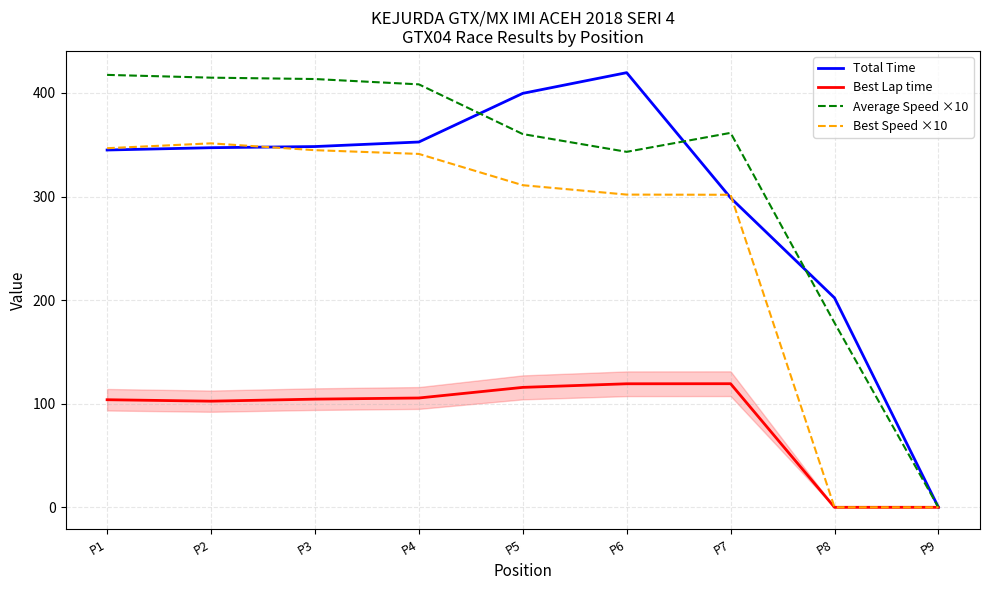

What is the difference between the maximum and minimum values in the Average Speed ×10 series?

417.5